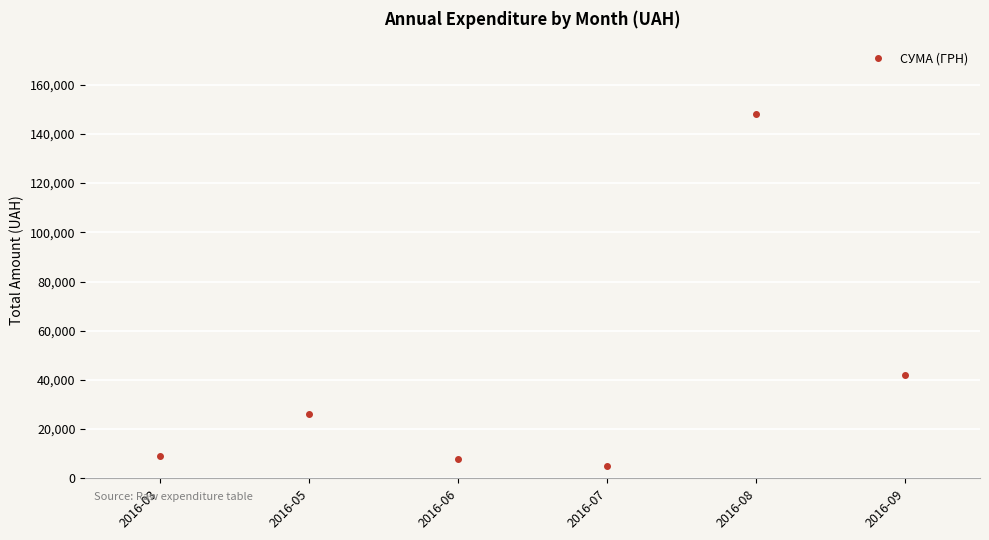

The chart shows a value of 3416.9 at 2016-03. True or false?

False